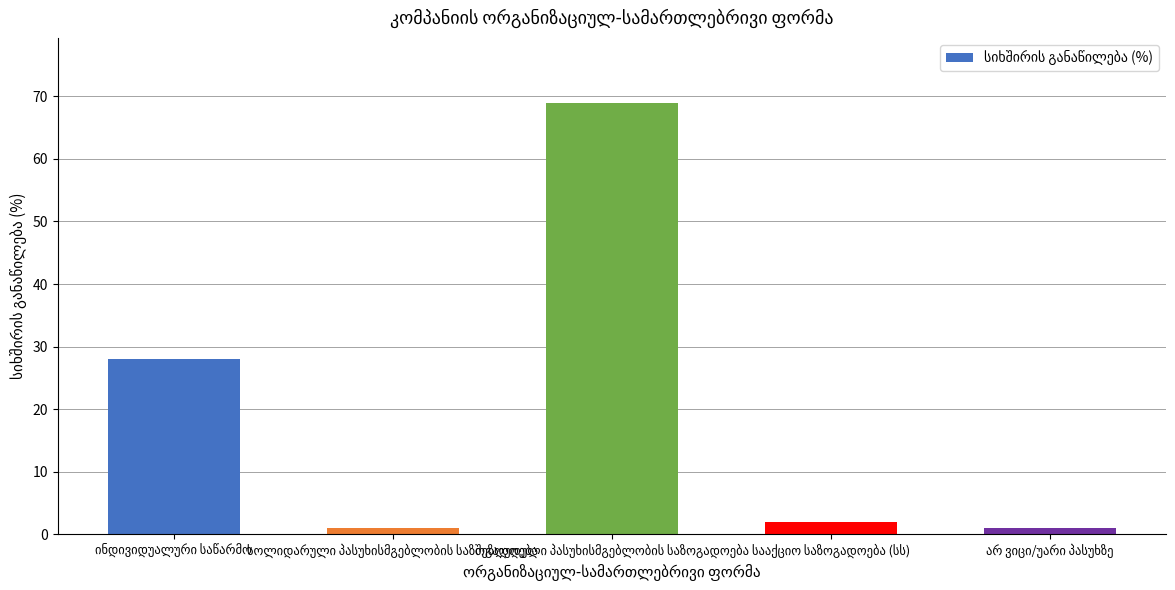

What is the average value?

20